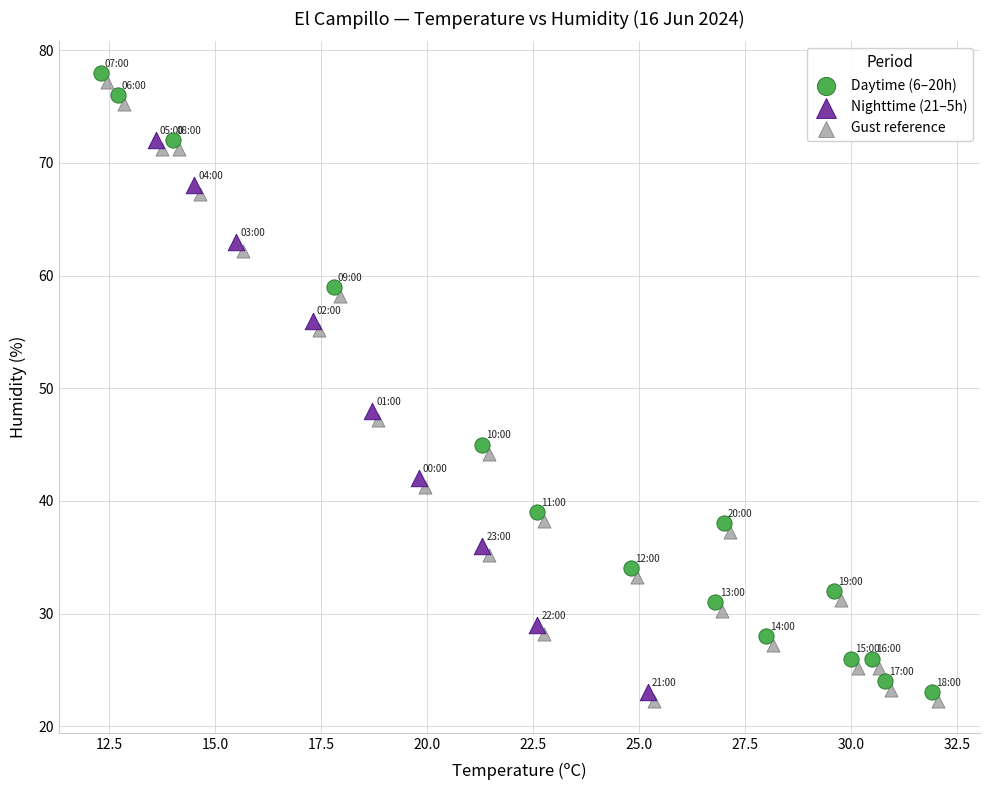

What are all the series names shown in the legend?

Daytime (6–20h), Nighttime (21–5h), Gust reference